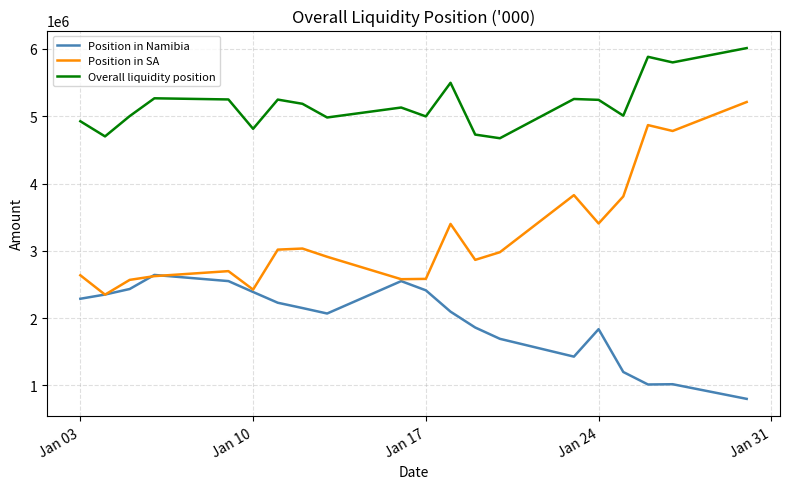

True or false: Overall liquidity position and Position in Namibia intersect in this chart.

False